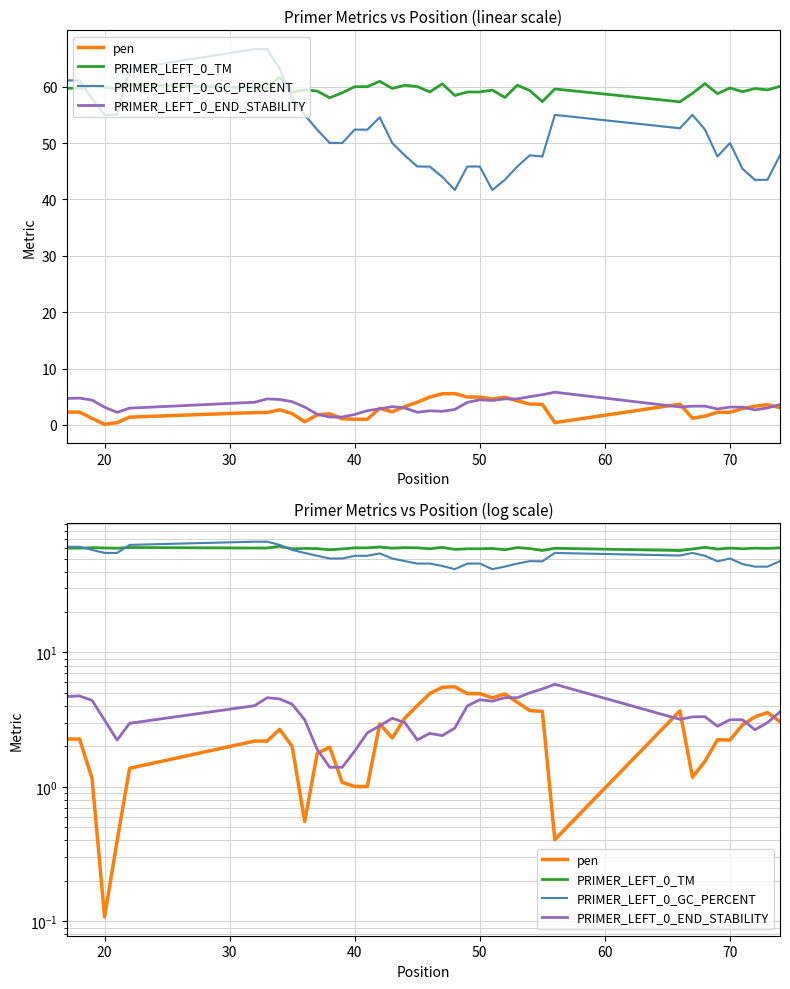

Reading left to right, what are all the values shown in this chart?

pen: 2.3	2.3	1.2	0.1	0.4	1.4	2.2	2.2	2.7	2.0	0.6	1.8	2.0	1.1	1.0	1.0	2.9	2.3	3.2	4.0	4.9	5.5	5.6	4.9	4.9	4.6	4.9	4.3	3.7	3.6	0.4	3.7	1.2	1.5	2.2	2.2	2.9	3.3	3.6	3.1
PRIMER_LEFT_0_TM: 59.7	59.7	60.2	59.9	59.6	60.4	59.8	59.8	61.7	59.0	59.4	59.2	58.0	58.9	60.0	60.0	60.9	59.7	60.2	60.0	59.1	60.5	58.4	59.1	59.1	59.4	58.1	60.3	59.3	57.4	59.6	57.3	58.8	60.5	58.8	59.8	59.1	59.7	59.4	60.1
PRIMER_LEFT_0_GC_PERCENT: 61.1	61.1	57.9	55.0	55.0	63.2	66.7	66.7	63.2	57.9	55.0	52.4	50.0	50.0	52.4	52.4	54.5	50.0	47.8	45.8	45.8	44.0	41.7	45.8	45.8	41.7	43.5	45.8	47.8	47.6	55.0	52.6	55.0	52.4	47.6	50.0	45.5	43.5	43.5	47.8
PRIMER_LEFT_0_END_STABILITY: 4.7	4.8	4.4	3.1	2.2	3.0	4.0	4.6	4.5	4.1	3.2	1.9	1.4	1.4	1.9	2.5	2.9	3.2	3.0	2.2	2.5	2.4	2.7	4.0	4.5	4.3	4.6	4.6	5.0	5.4	5.8	3.2	3.3	3.3	2.8	3.2	3.2	2.7	3.0	3.6